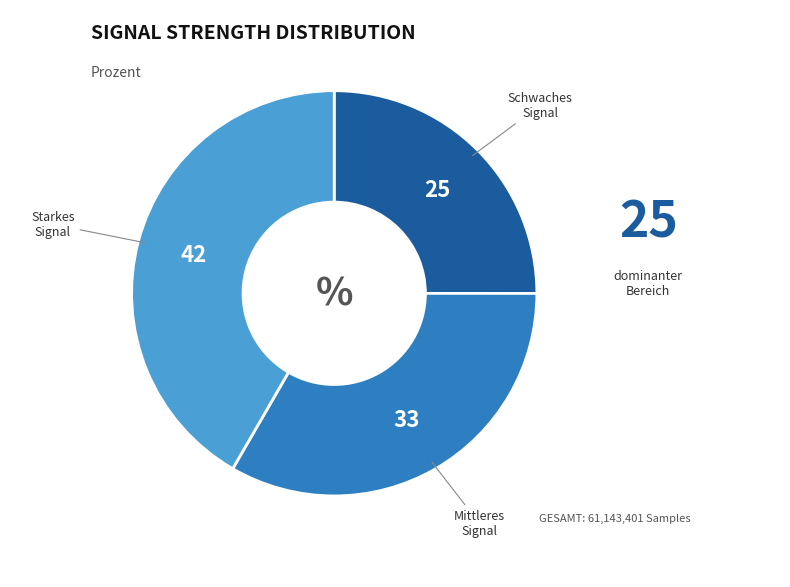

Does any single category account for the majority?

No